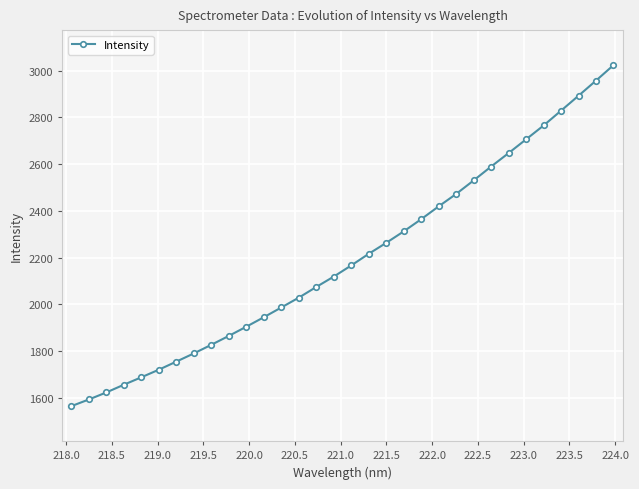

Is this an area chart (filled region under the line)?

No